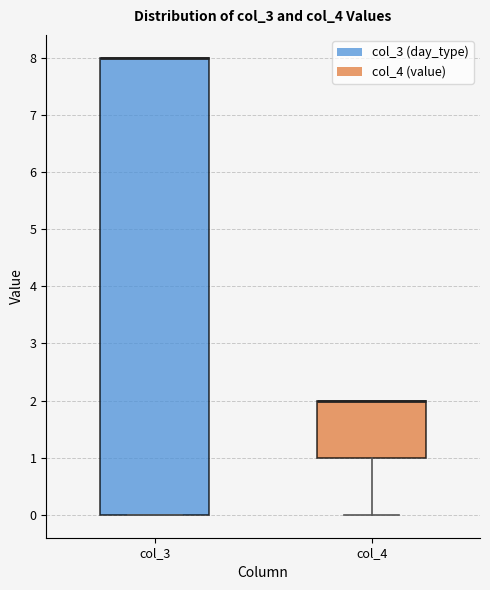

Where is the upper edge of the box for col_3 on the y-axis? The values are not printed on the chart, so give them approximately, as read against the axis.

8